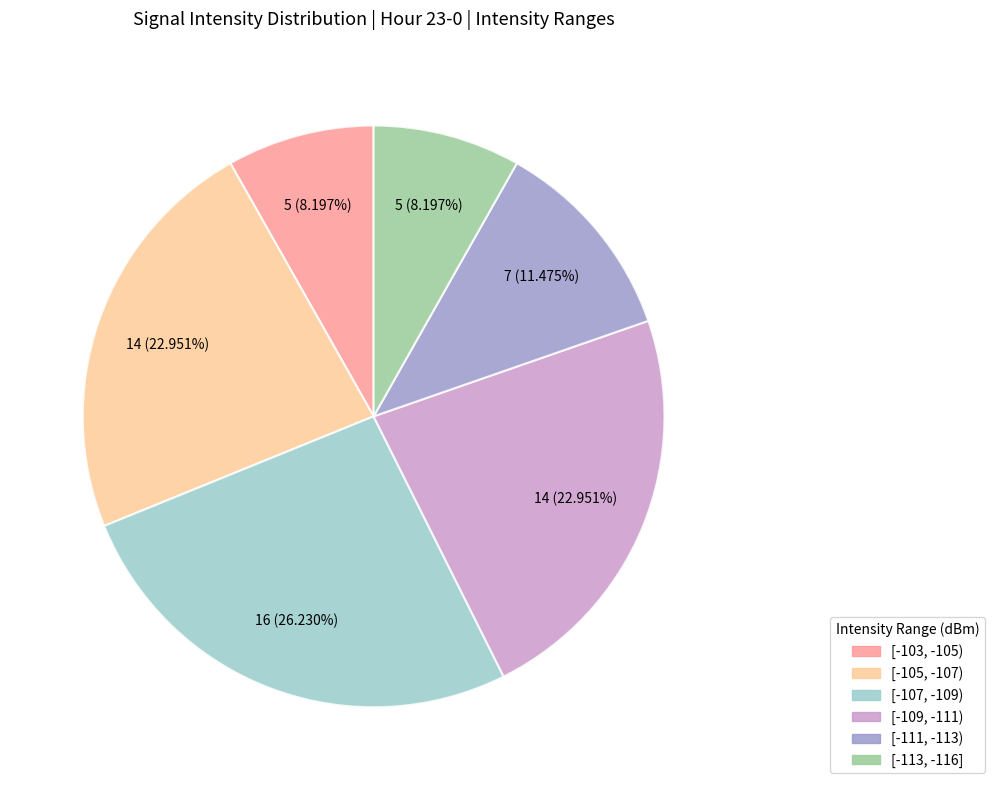

Is there any slice that represents more than half of the pie?

No